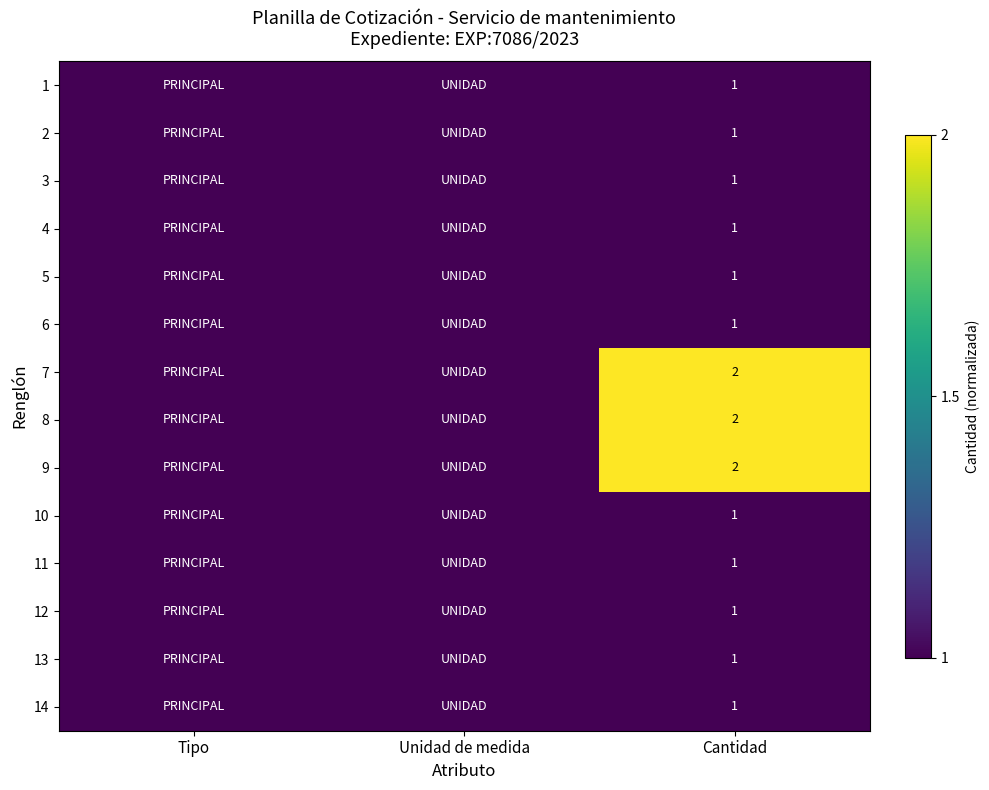

Is it true that 2 equals 1 at Cantidad?

True